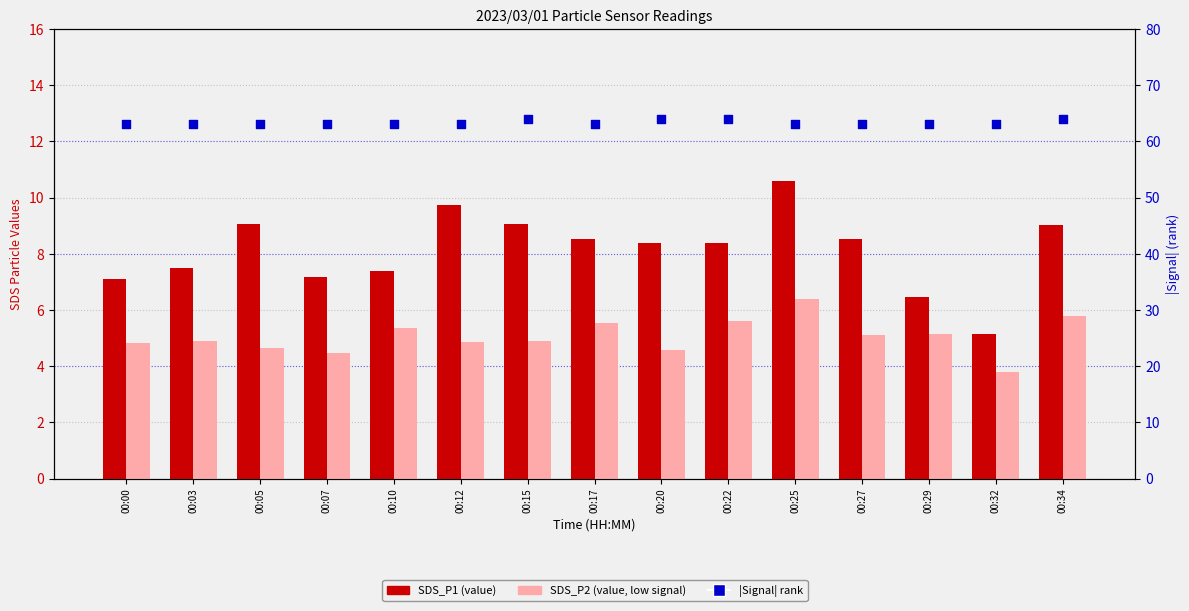

At which category is the sum across all series the highest?

00:25